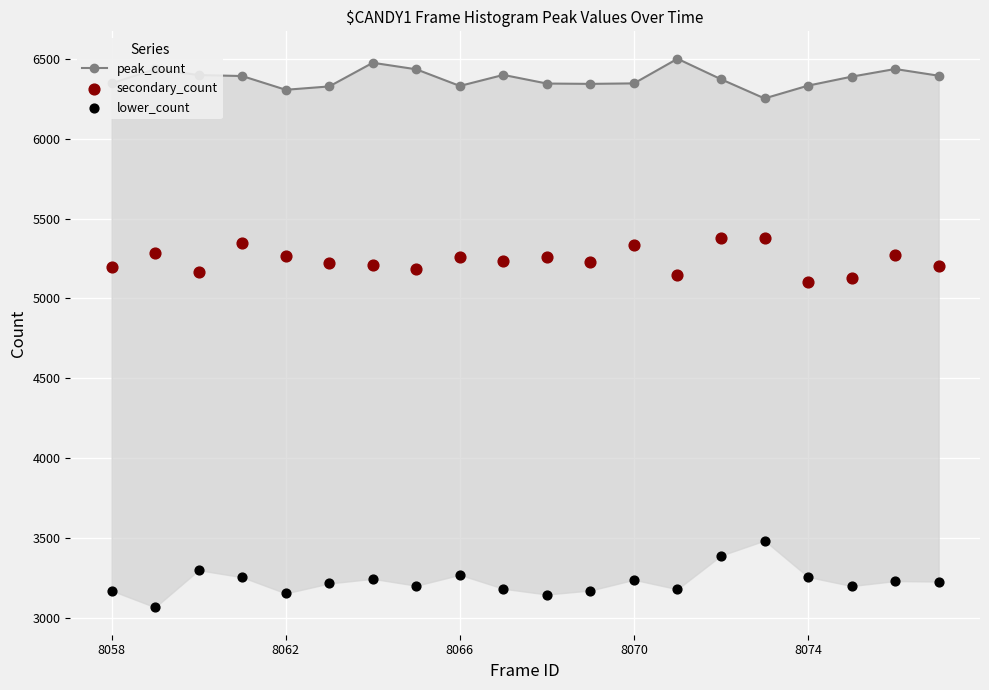

What are all the series names shown in the legend?

peak_count, secondary_count, lower_count